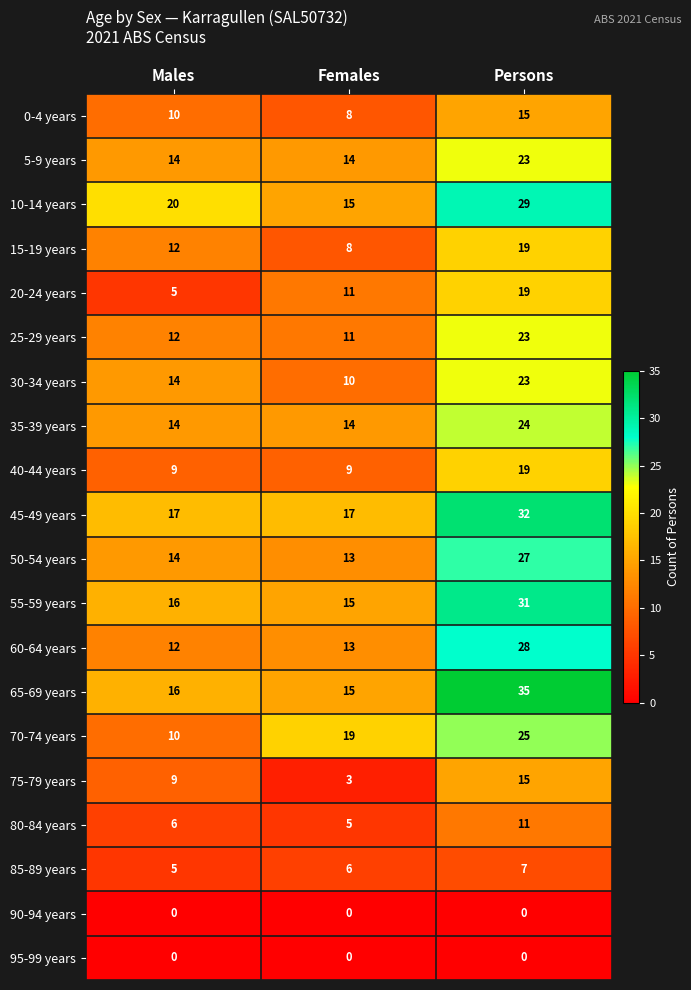

Is the value of 60-64 years at Females greater than the value of 10-14 years at Persons?

No